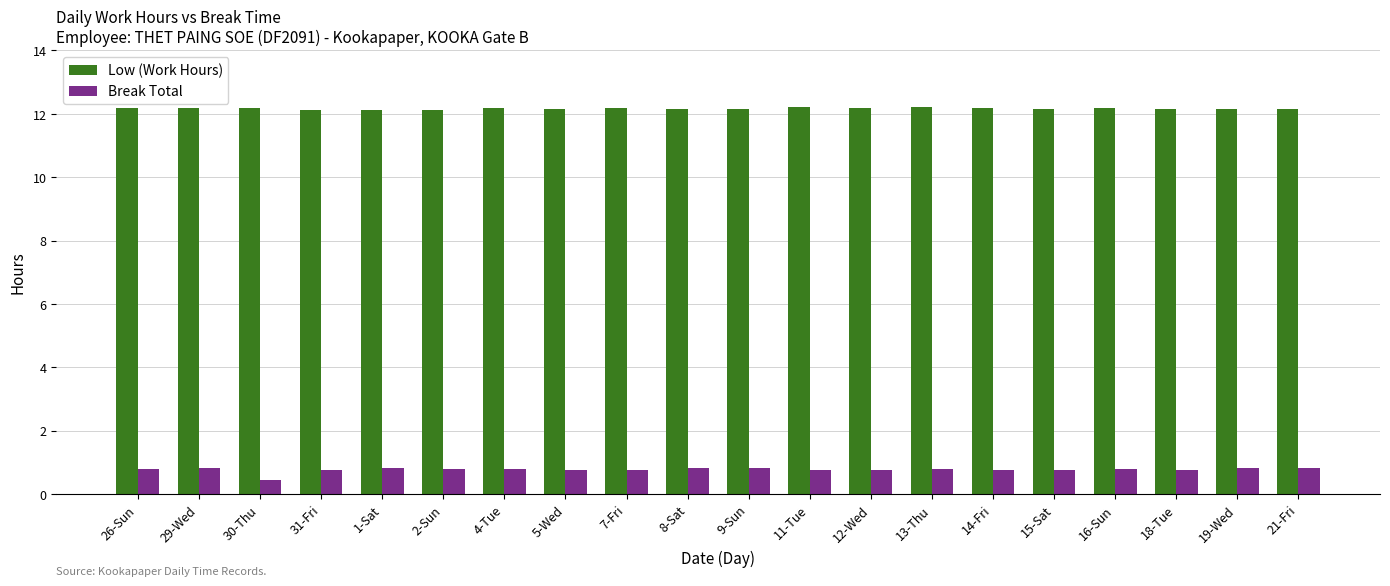

What is the highest value of the Low (Work Hours) series?

12.2